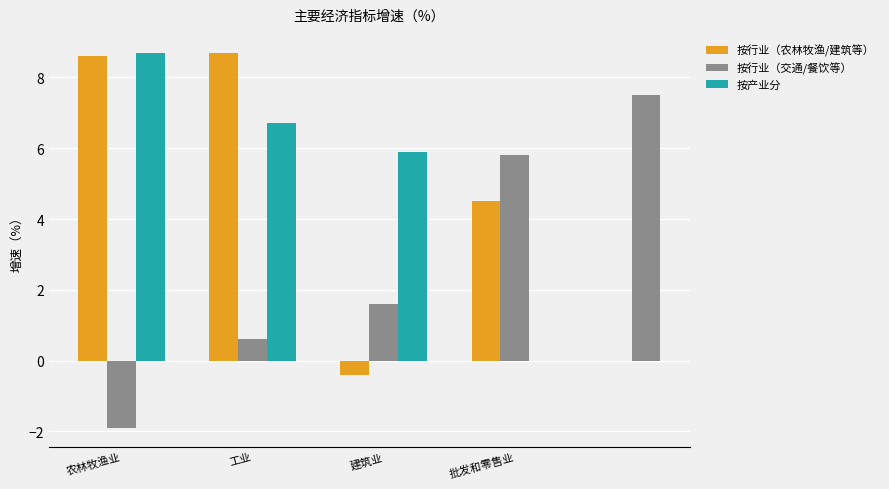

True or false: 按行业（农林牧渔/建筑等） has a value of 6.1 at 工业.

False